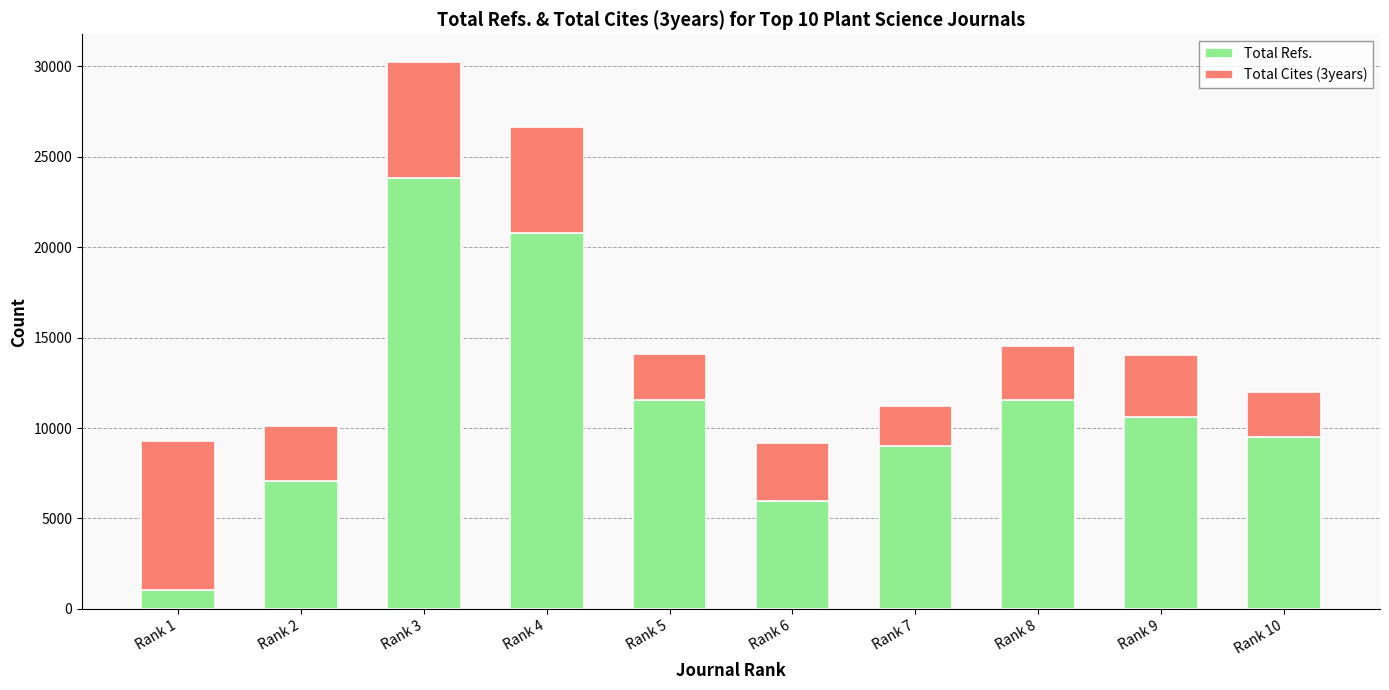

What is the approximate value of Total Refs. at Rank 6?

5969